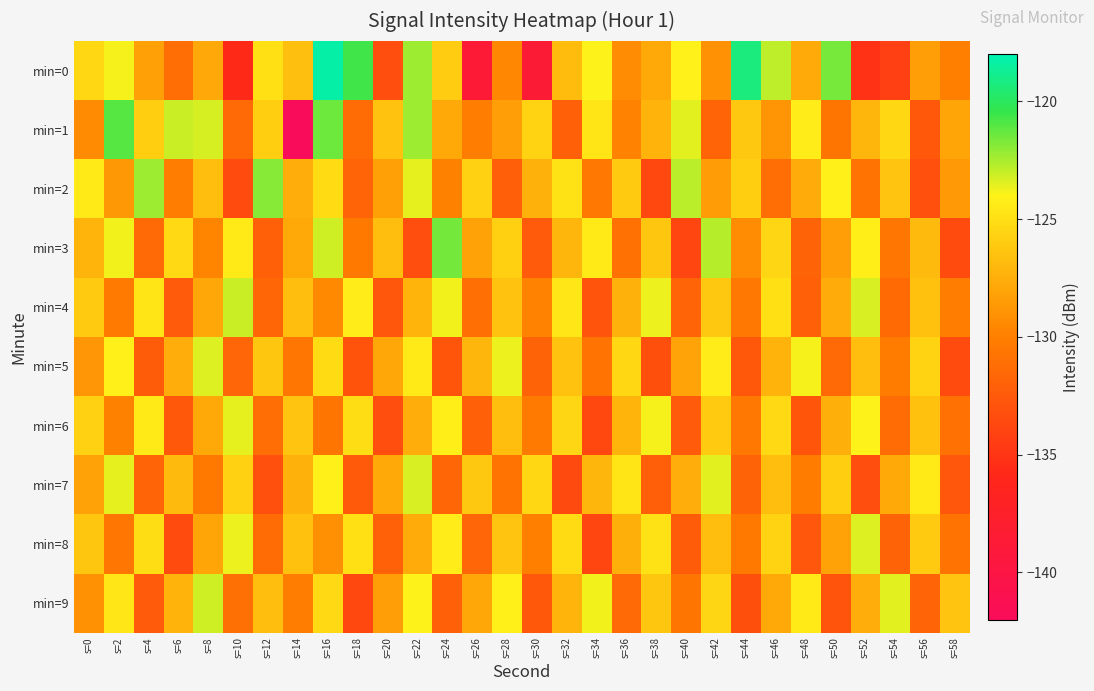

Which has a higher value, s=46 or s=2?

s=46